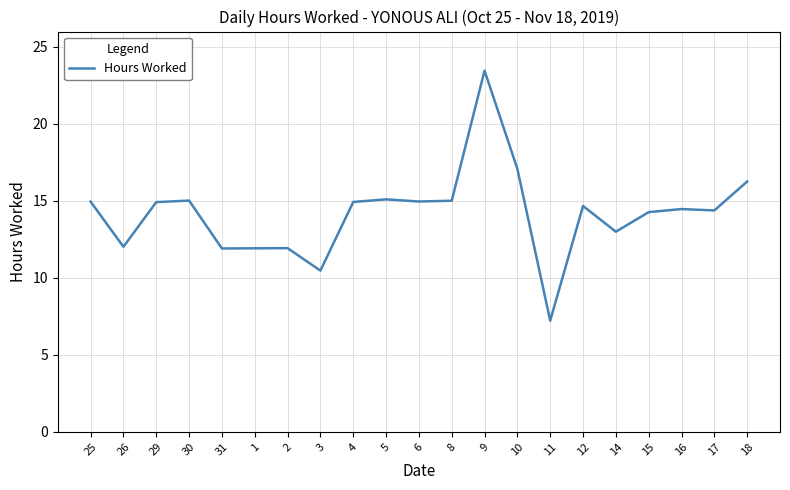

What position from the left is 18?

21